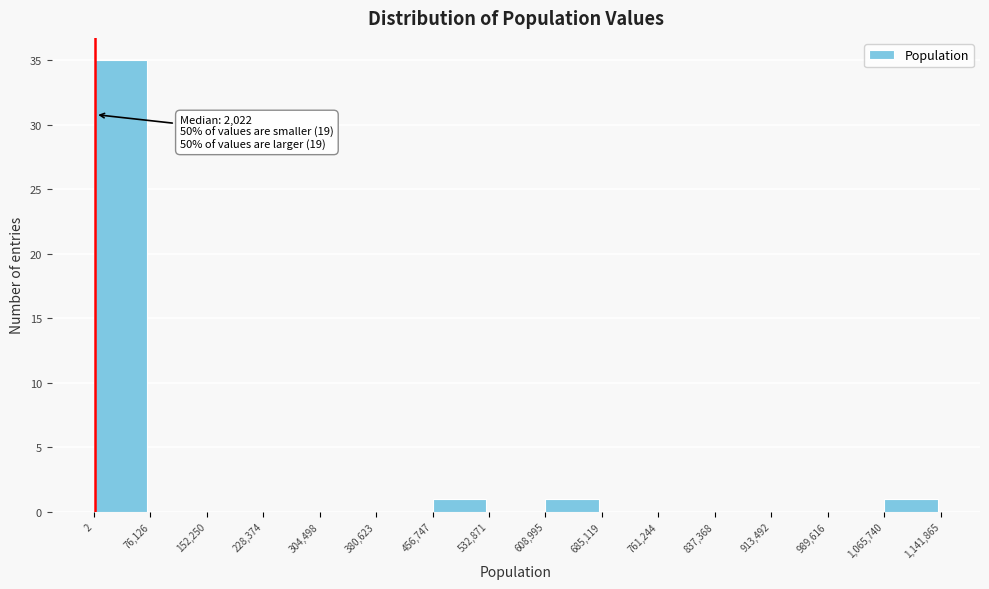

Which range on the x-axis has the tallest bar?

2 to 76,126